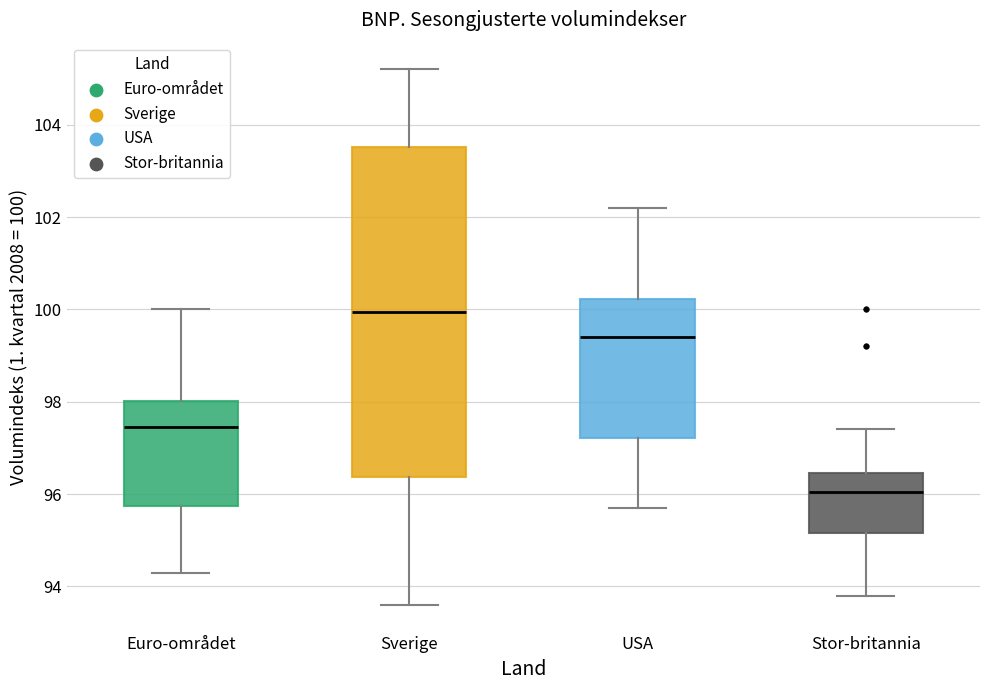

Reading left to right, read every box against the y-axis: the position of its median line, the range the box covers, and the ends of its whiskers. The values are not printed on the chart, so give them approximately, as read against the axis.

Euro-området: median 97.4, box 95.8 to 98.0, whiskers 94.4 to 100.0
Sverige: median 100.0, box 96.4 to 103.6, whiskers 93.6 to 105.2
USA: median 99.4, box 97.2 to 100.2, whiskers 95.8 to 102.2
Stor-britannia: median 96.0, box 95.2 to 96.4, whiskers 93.8 to 97.4